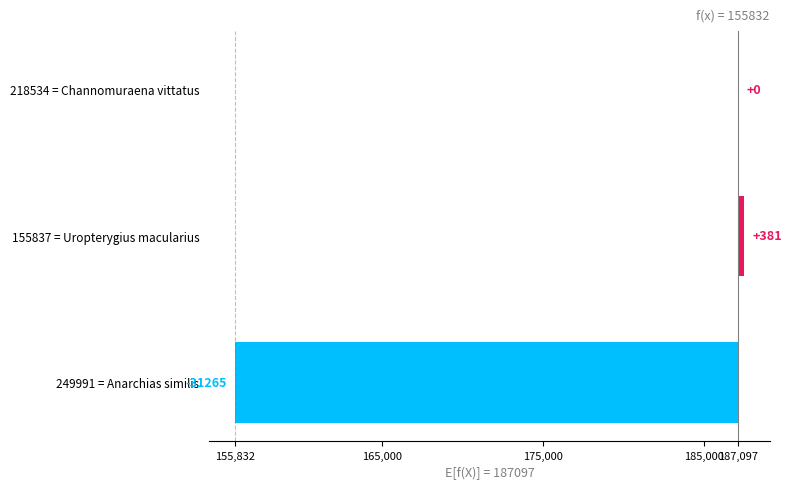

How many data points does each series have?

3